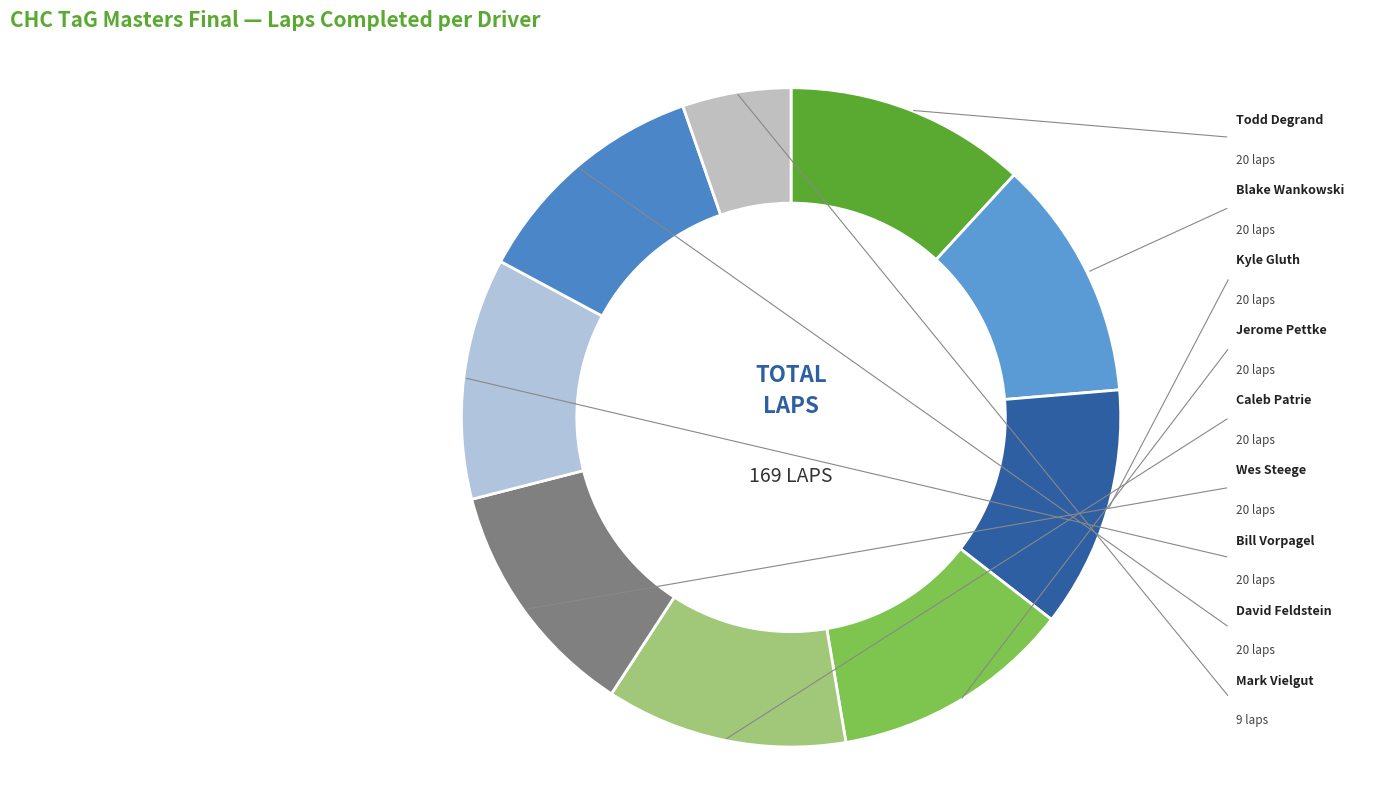

Do Bill Vorpagel and Caleb Patrie together represent more than half of the pie?

No